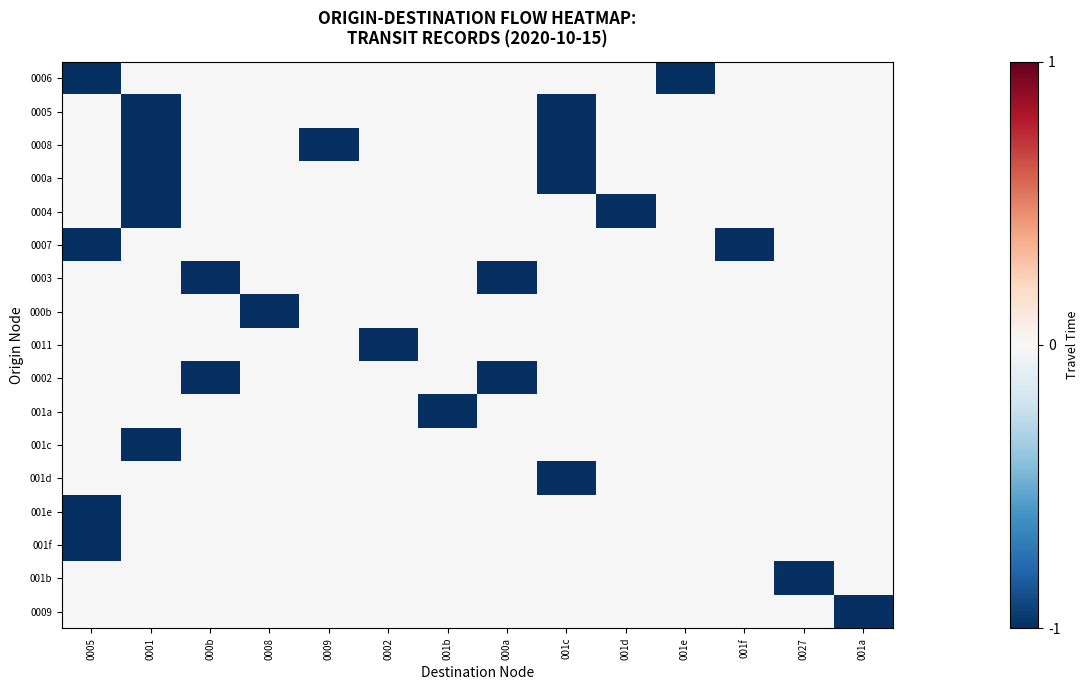

Which series has the largest range (max minus min)?

0006